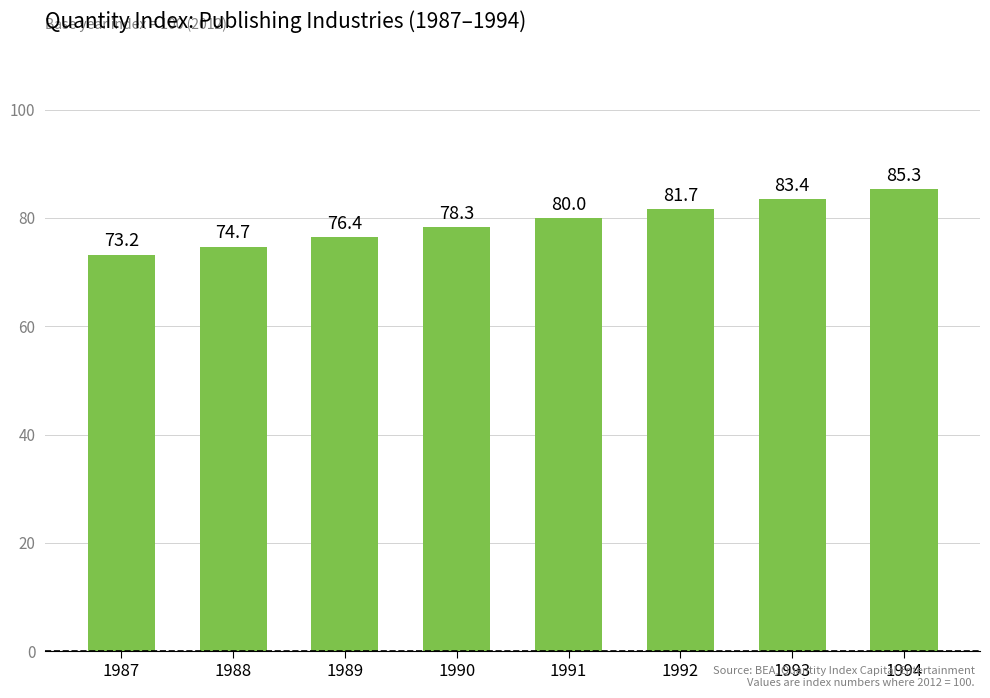

List the labels in order of value, smallest first.

1987, 1988, 1989, 1990, 1991, 1992, 1993, 1994